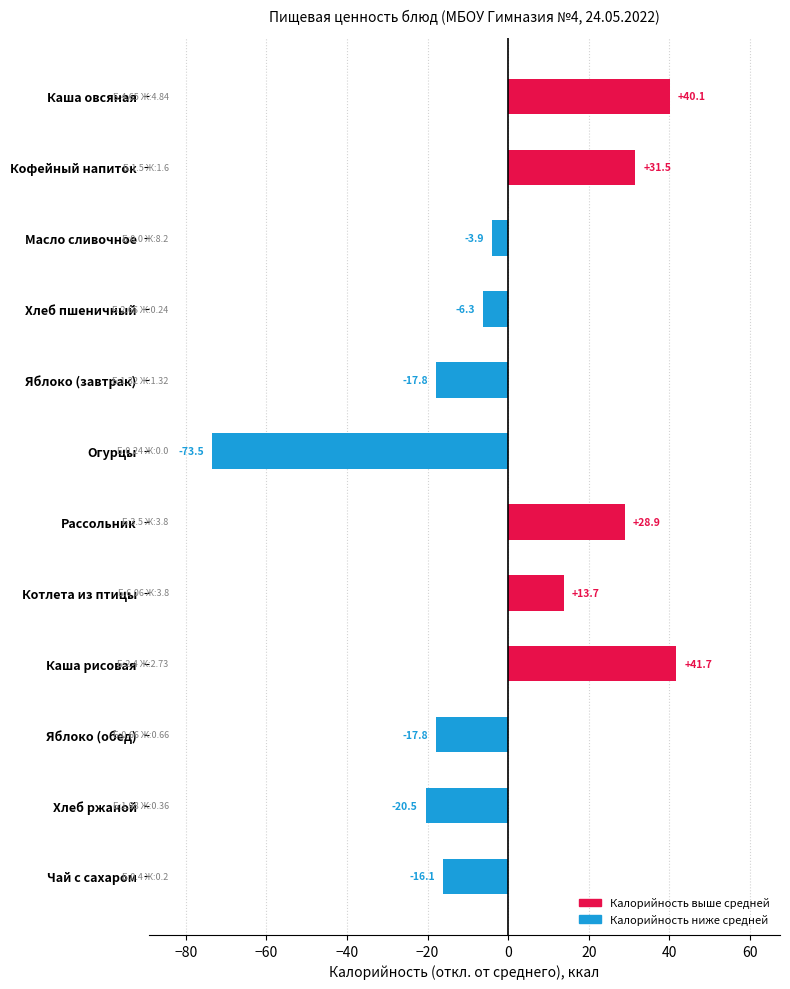

True or false: the data shows -8.0 at Яблоко (обед).

False